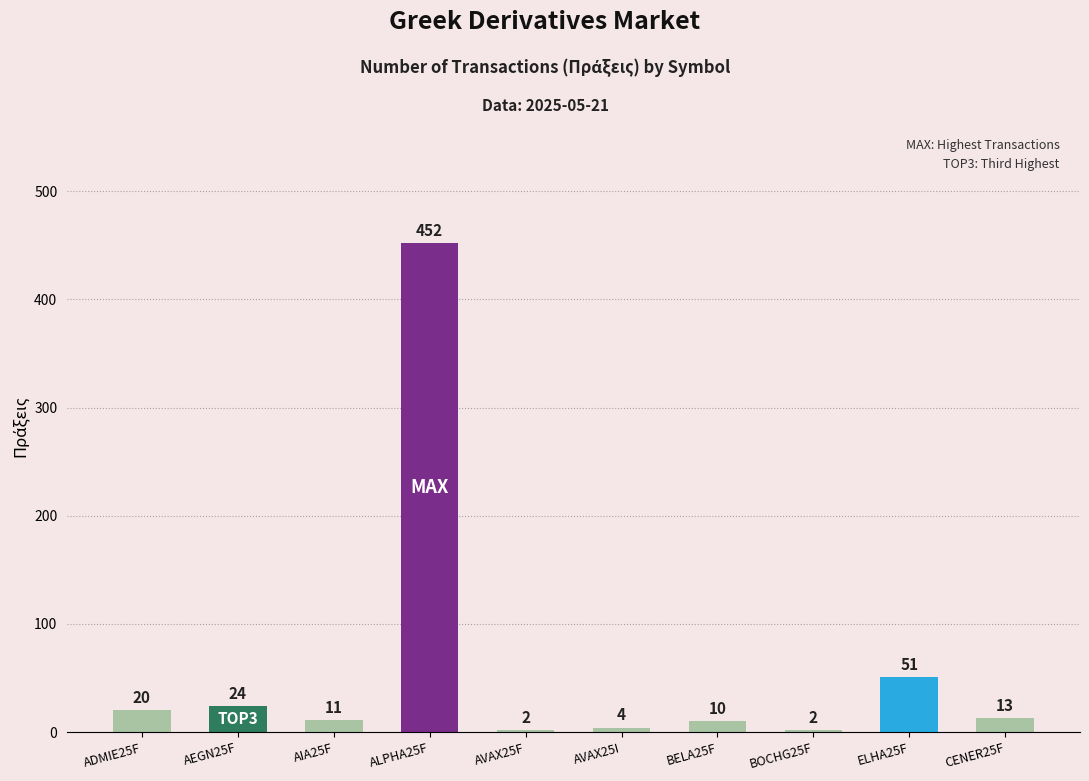

What is the greatest value displayed?

452